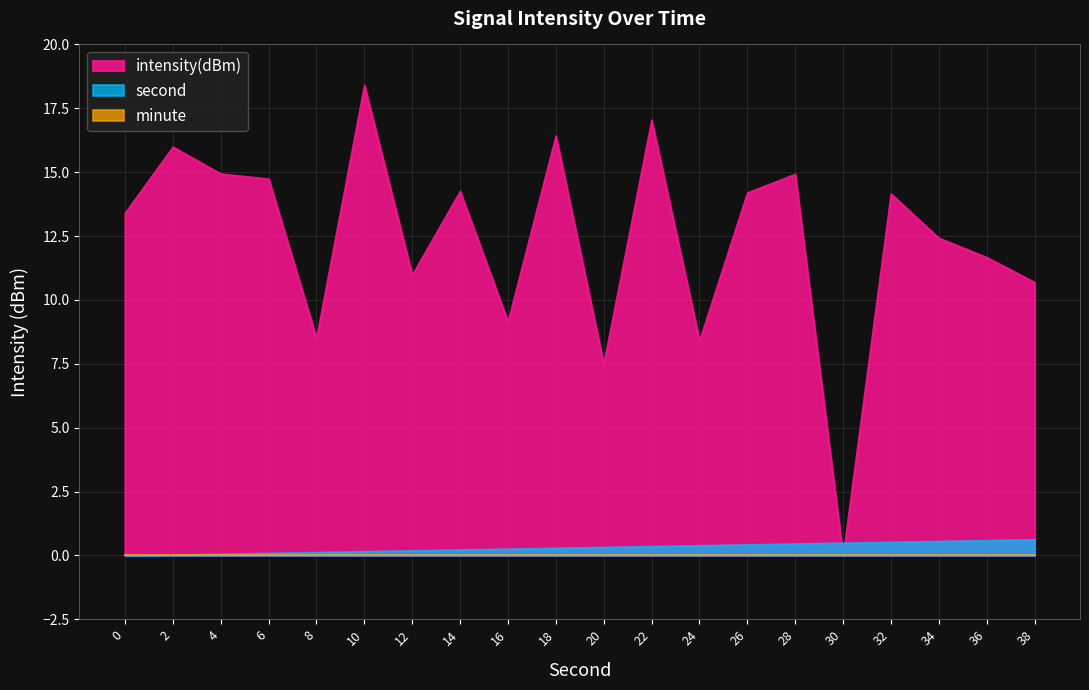

List the labels in order of minute value, largest first.

0, 2, 4, 6, 8, 10, 12, 14, 16, 18, 20, 22, 24, 26, 28, 30, 32, 34, 36, 38